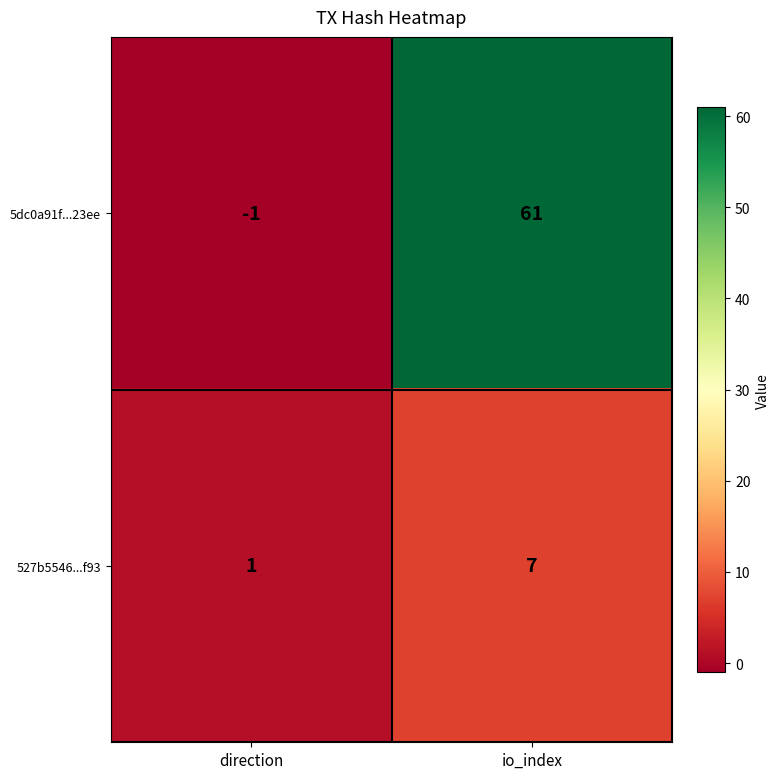

Is it true that 527b5546...f93 equals 1 at direction?

True